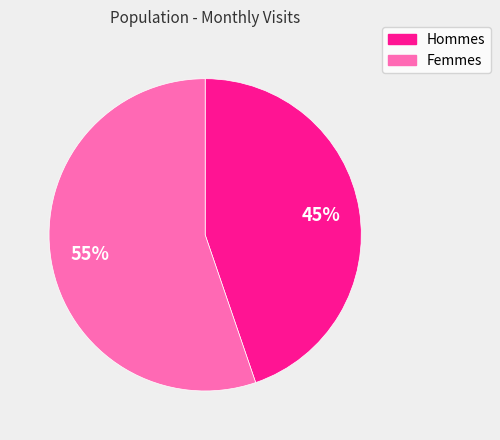

Between Hommes and Femmes, which is larger?

Femmes